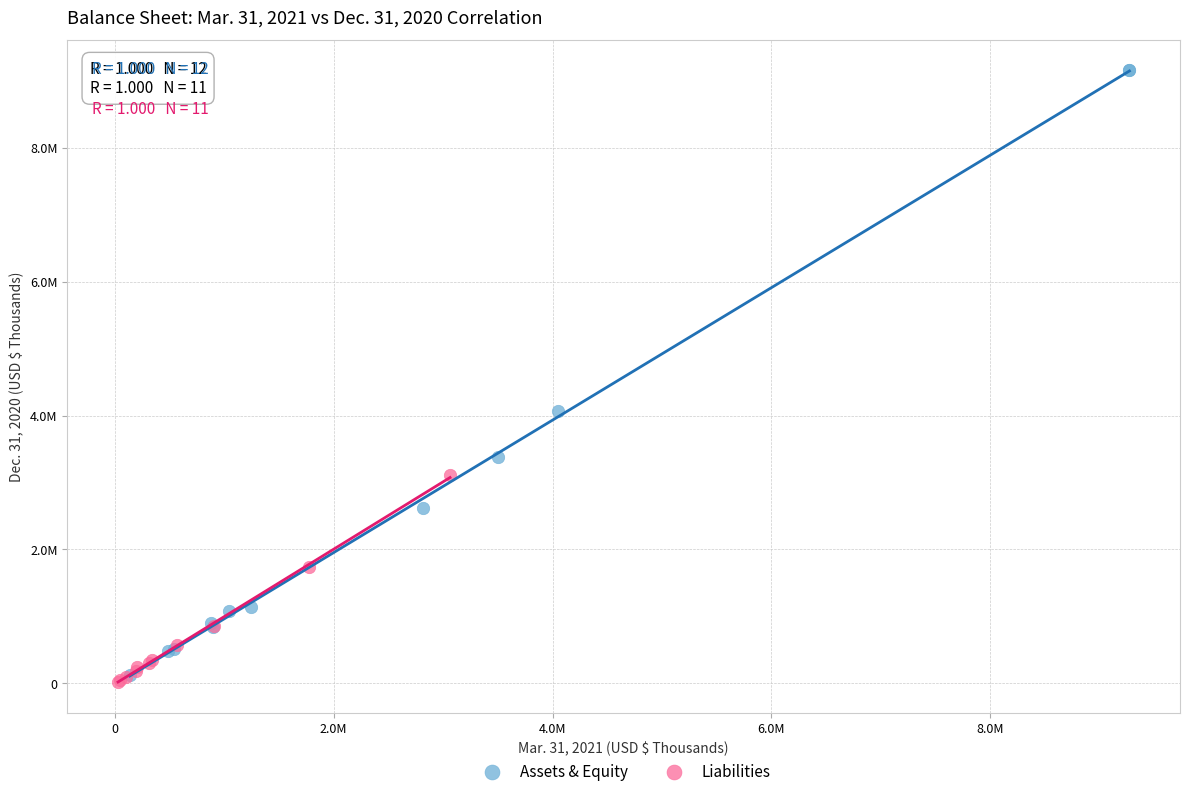

Which series contains the highest Y value?

Assets & Equity